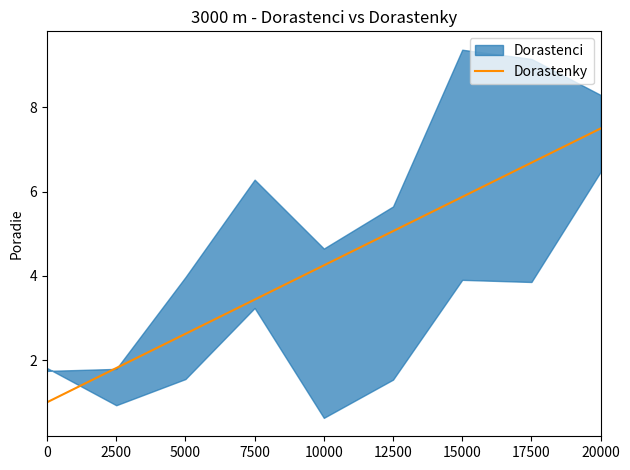

Rank the categories by value from highest to lowest.

20000, 17500, 15000, 12500, 10000, 7500, 5000, 2500, 0